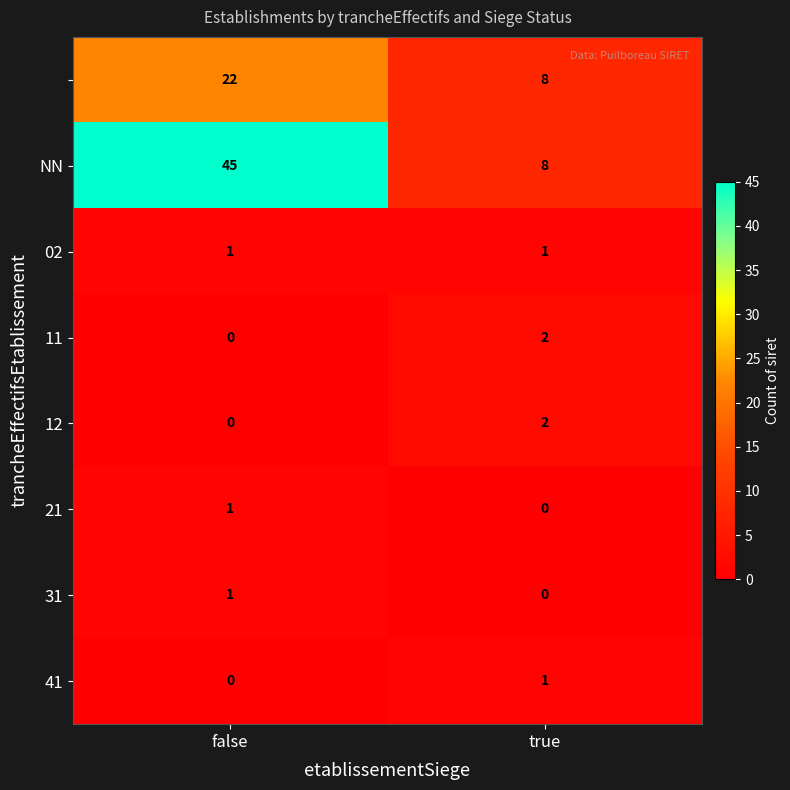

What is the spread (max minus min) of values at true?

8